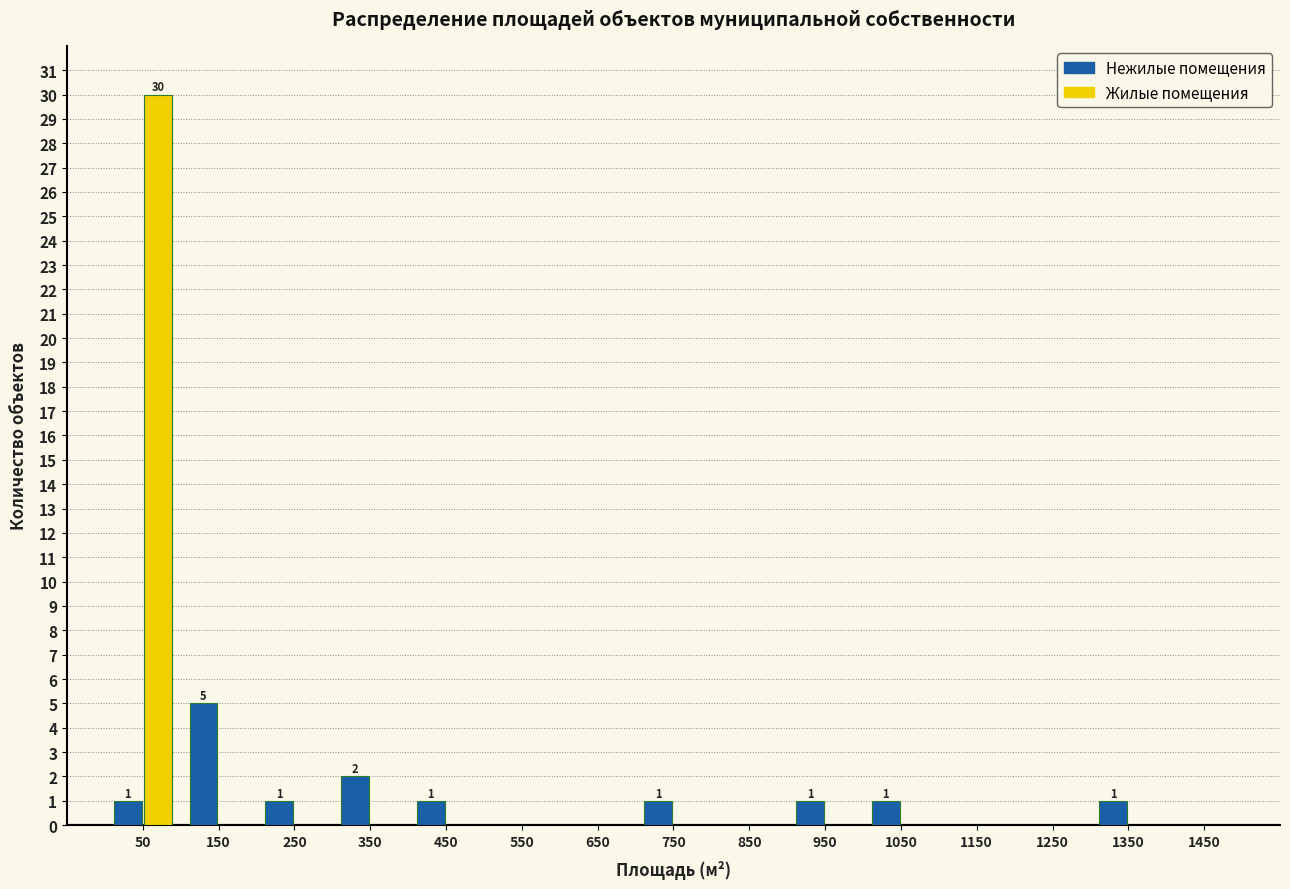

Reading right to left, transcribe all the data shown in this chart.

Нежилые помещения: 1450=0	1350=1	1250=0	1150=0	1050=1	950=1	850=0	750=1	650=0	550=0	450=1	350=2	250=1	150=5	50=1
Жилые помещения: 1450=0	1350=0	1250=0	1150=0	1050=0	950=0	850=0	750=0	650=0	550=0	450=0	350=0	250=0	150=0	50=30